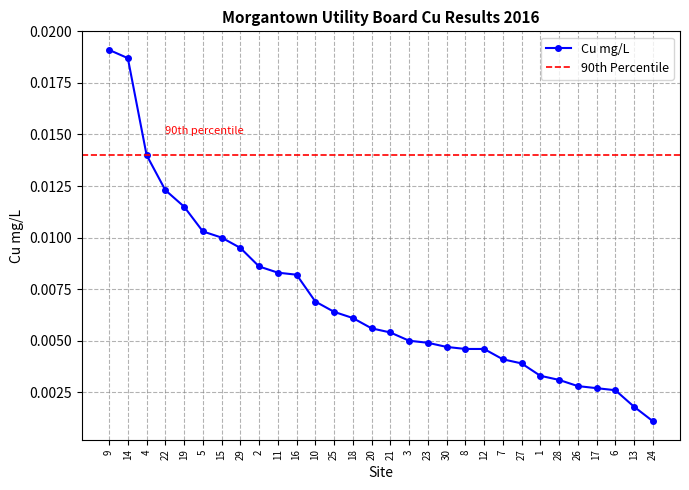

List the labels in order of value, largest first.

9, 14, 4, 22, 19, 5, 15, 29, 2, 11, 16, 10, 25, 18, 20, 21, 3, 23, 30, 8, 12, 7, 27, 1, 28, 26, 17, 6, 13, 24